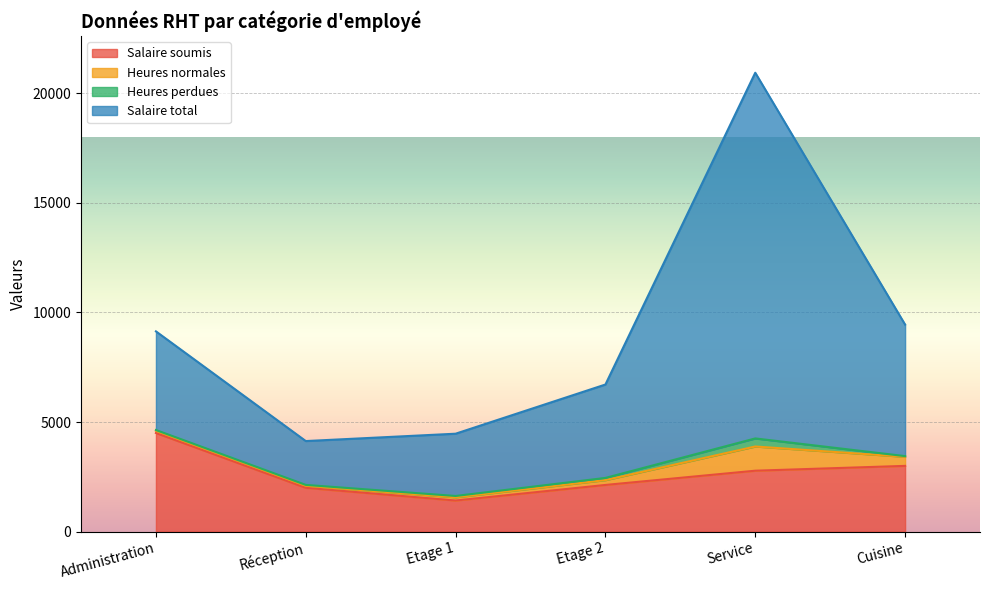

What is the sum of all Salaire total values?

54822.1